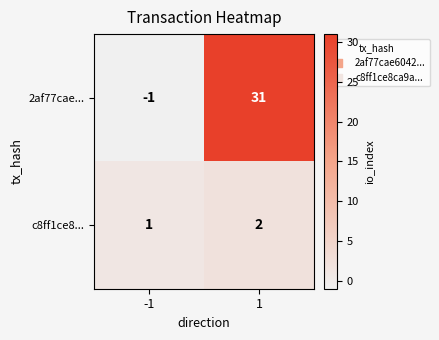

Rank the series by their maximum value, from lowest to highest.

c8ff1ce8..., 2af77cae...